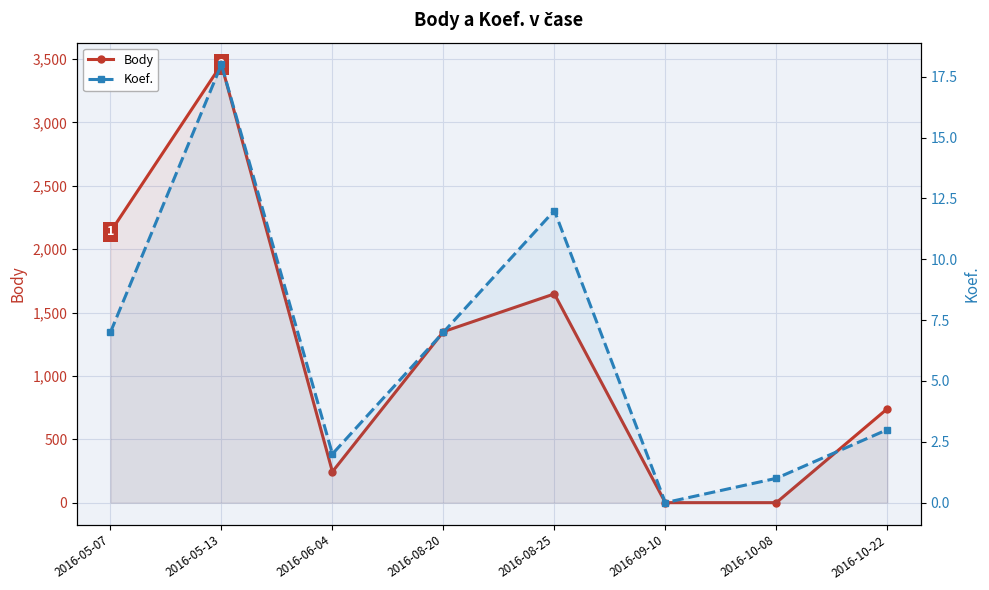

What is the sum of all Koef. values?

50